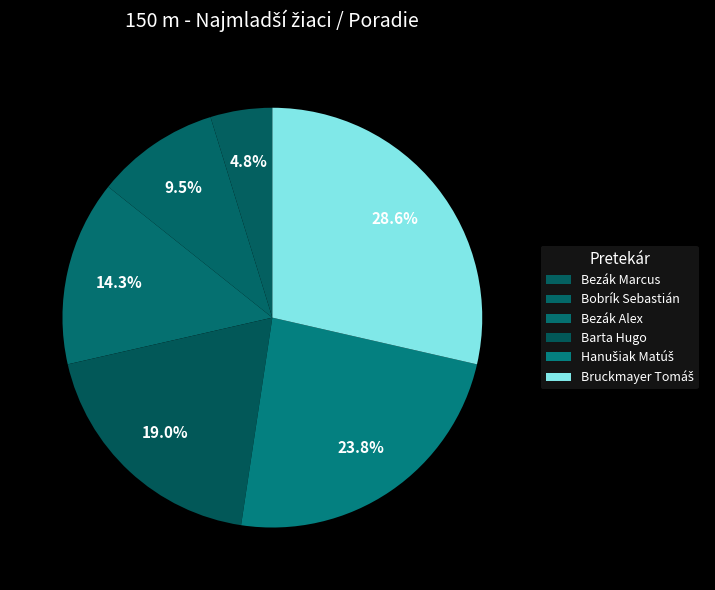

Between Bruckmayer Tomáš and Bezák Alex, which is larger?

Bruckmayer Tomáš